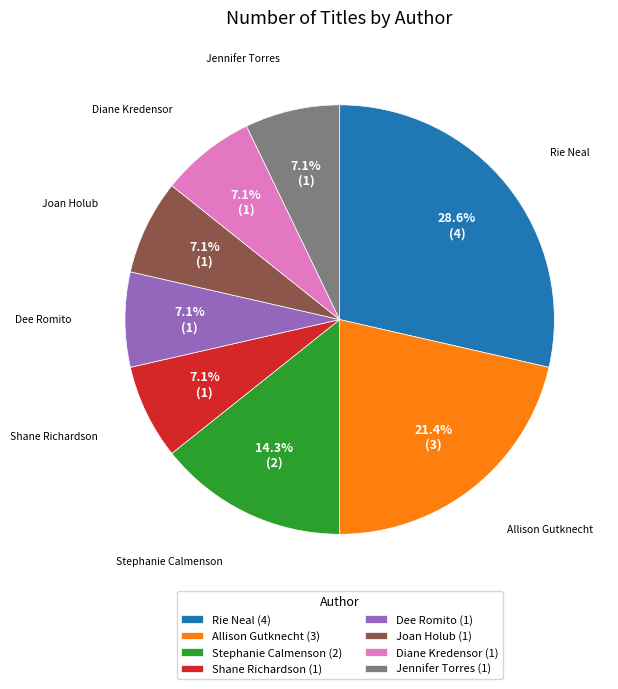

Between Allison Gutknecht (3) and Joan Holub (1), which is larger?

Allison Gutknecht (3)